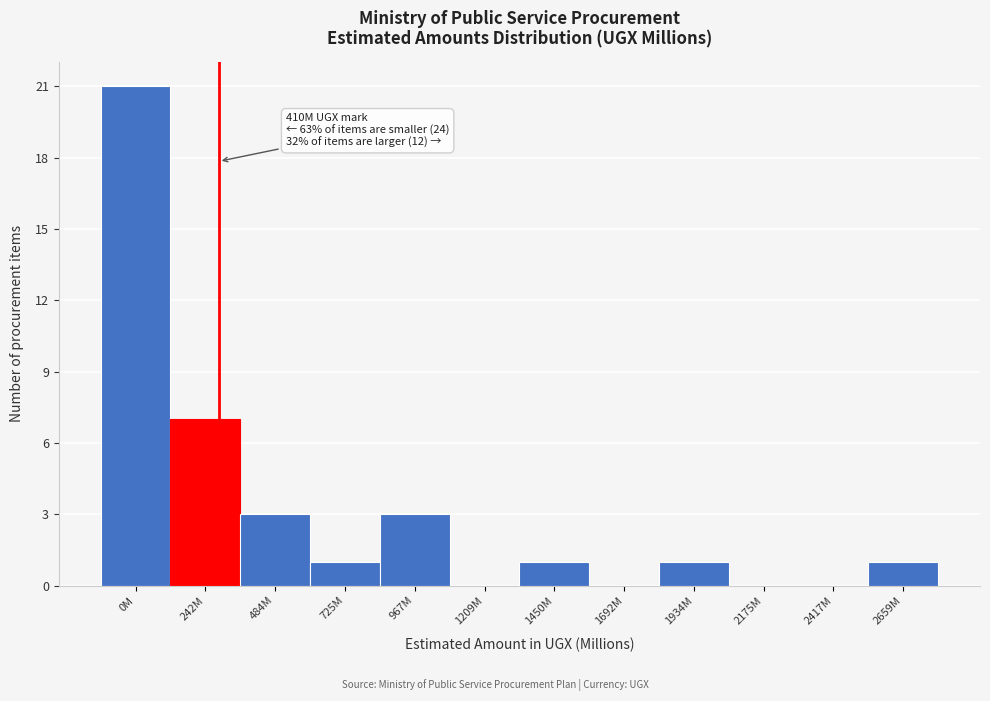

Where is the data nearest to the value 10?

242M